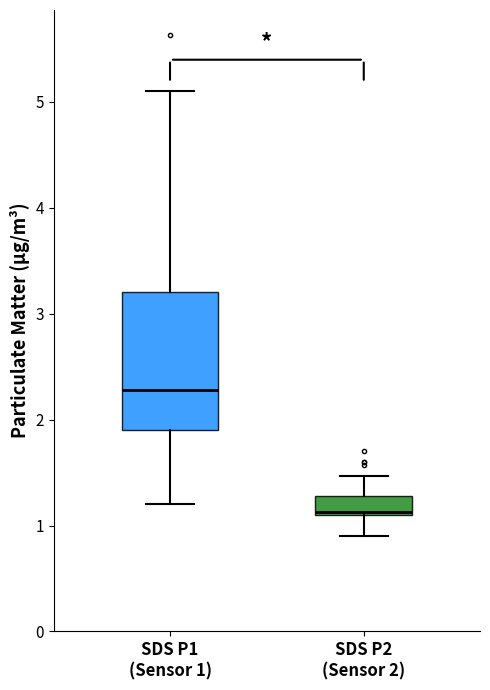

Reading left to right, transcribe this box plot: for each box, give where its median line is, the range the box spans, and where its two whiskers end, as read against the y-axis. The values are not printed on the chart, so give them approximately, as read against the axis.

SDS P1 (Sensor 1): median 2.3, box 1.9 to 3.2, whiskers 1.2 to 5.1
SDS P2 (Sensor 2): median 1.1, box 1.1 to 1.3, whiskers 0.9 to 1.5